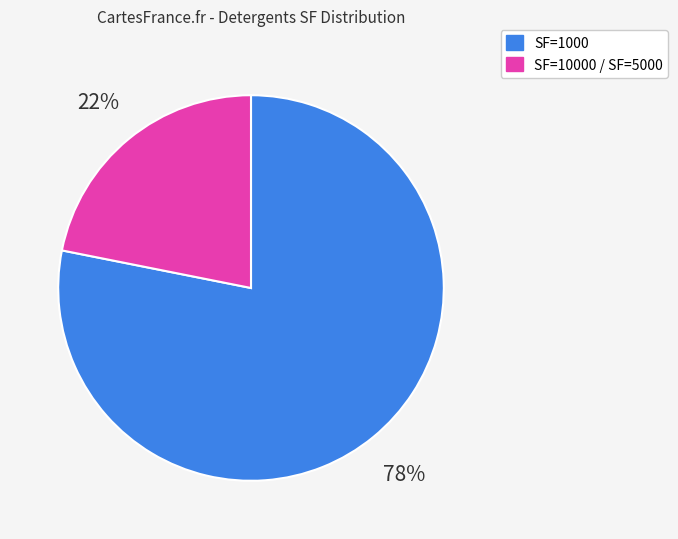

To the nearest percent, what is the difference between the largest and smallest slice percentages?

56%